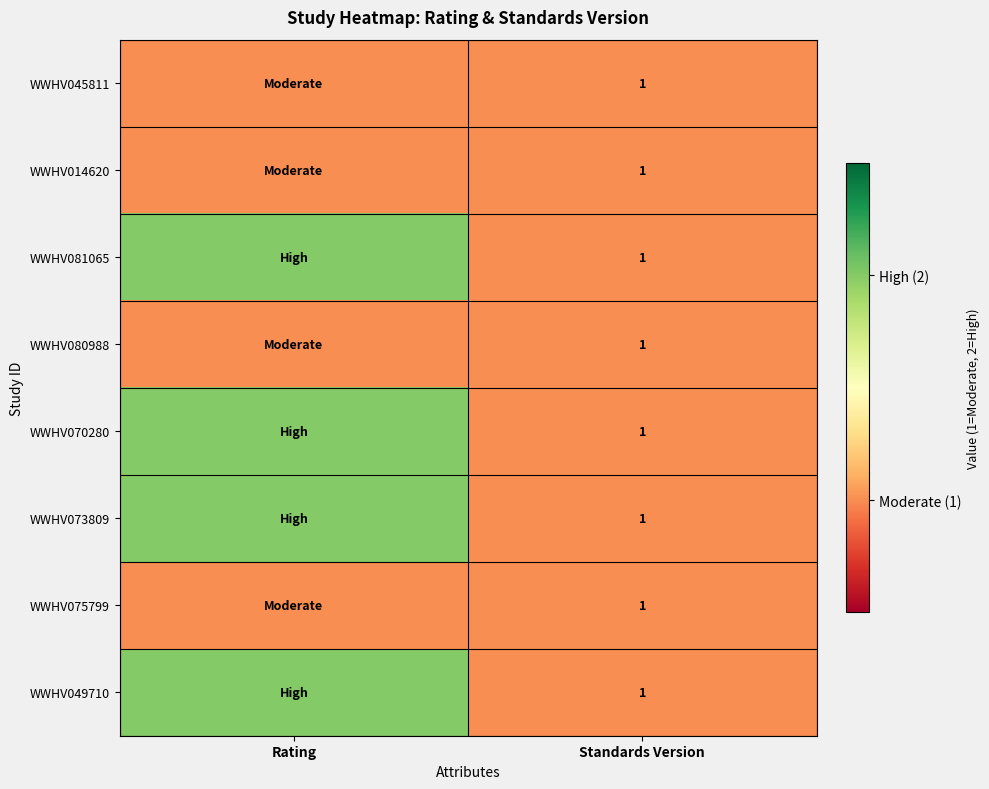

Is it true that WWHV070280 equals 0 at Standards Version?

False